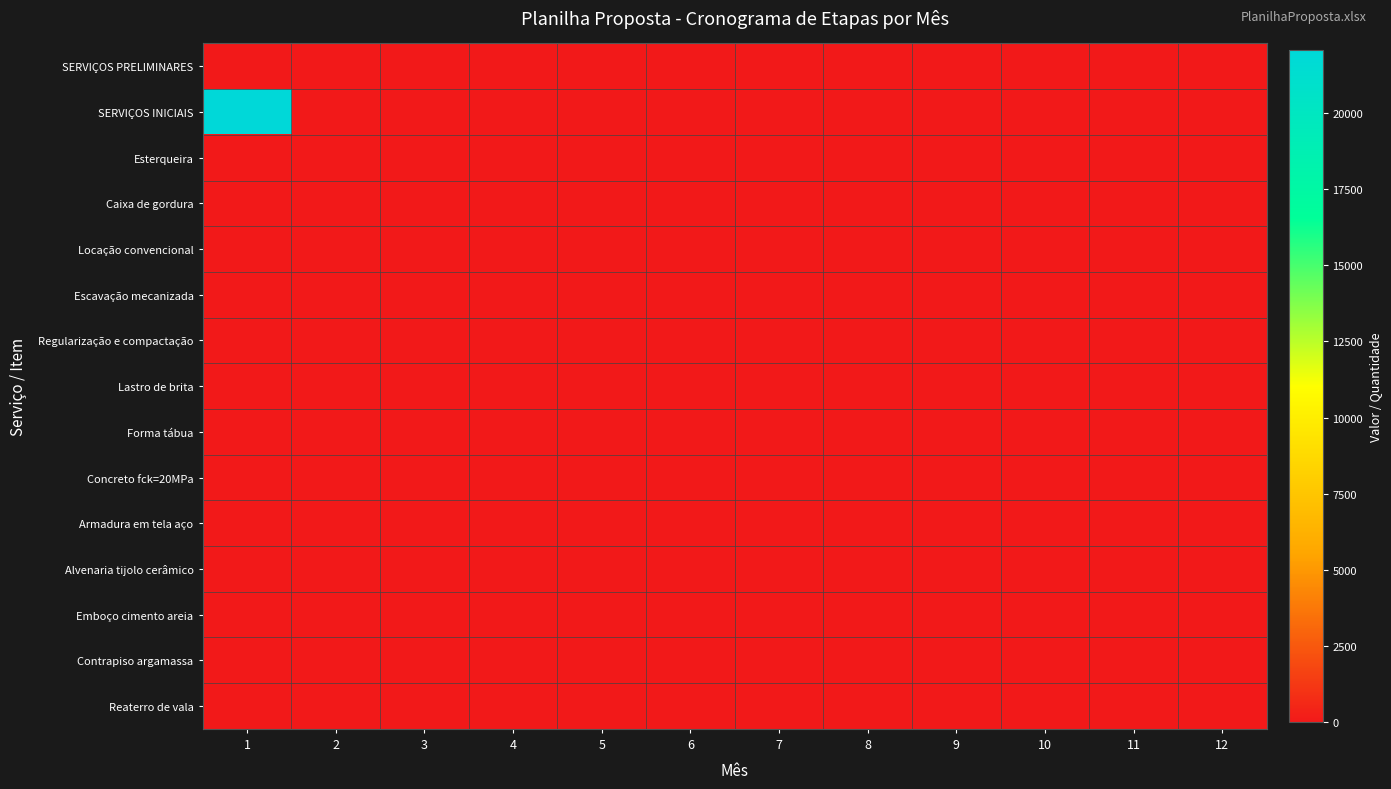

List the series in order of their peak value, lowest first.

SERVIÇOS PRELIMINARES, Esterqueira, Caixa de gordura, Lastro de brita, Concreto fck=20MPa, Forma tábua, Contrapiso argamassa, Locação convencional, Regularização e compactação, Armadura em tela aço, Reaterro de vala, Alvenaria tijolo cerâmico, Emboço cimento areia, Escavação mecanizada, SERVIÇOS INICIAIS